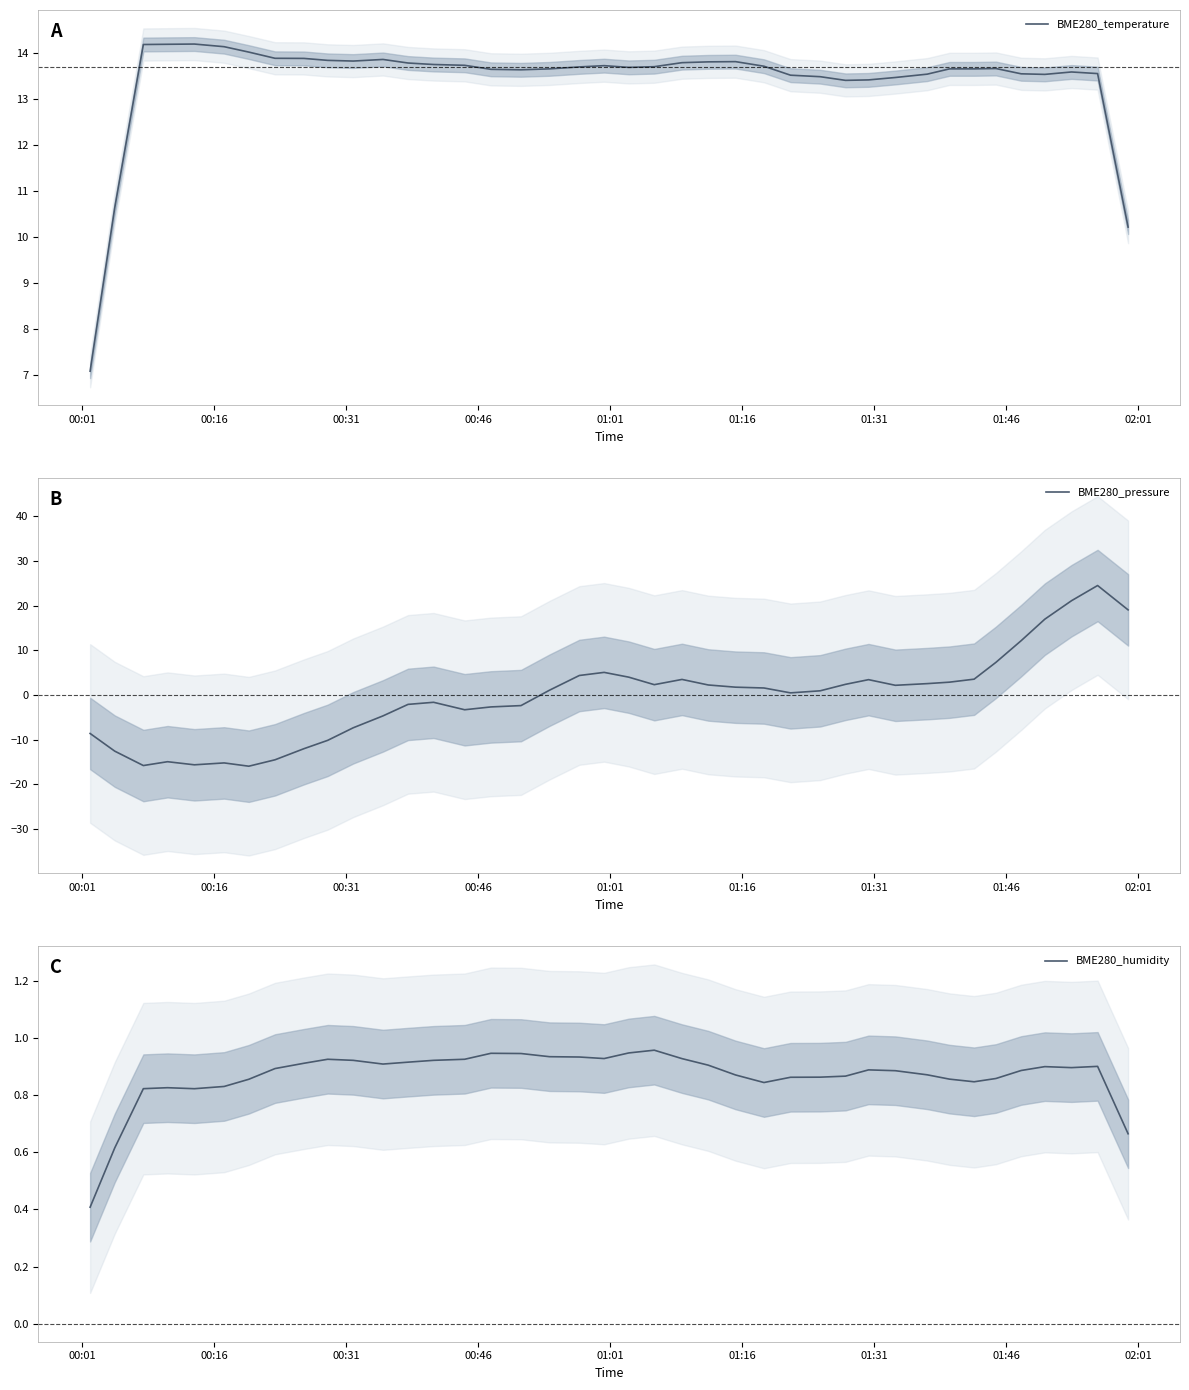

What is the minimum value for BME280_temperature?

7.1